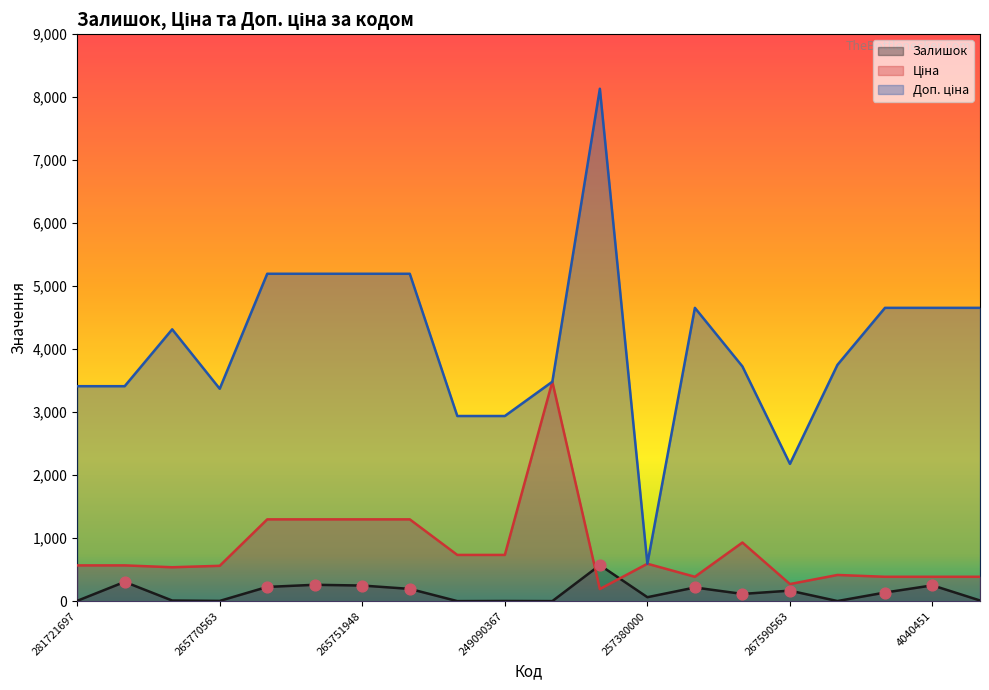

Which series has the largest total across all categories?

Доп. ціна